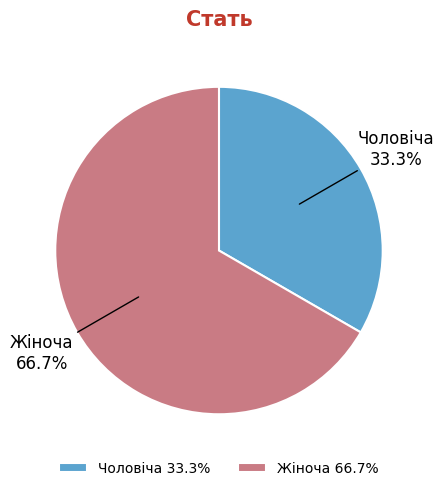

Which has a higher value, Чоловіча or Жіноча?

Жіноча